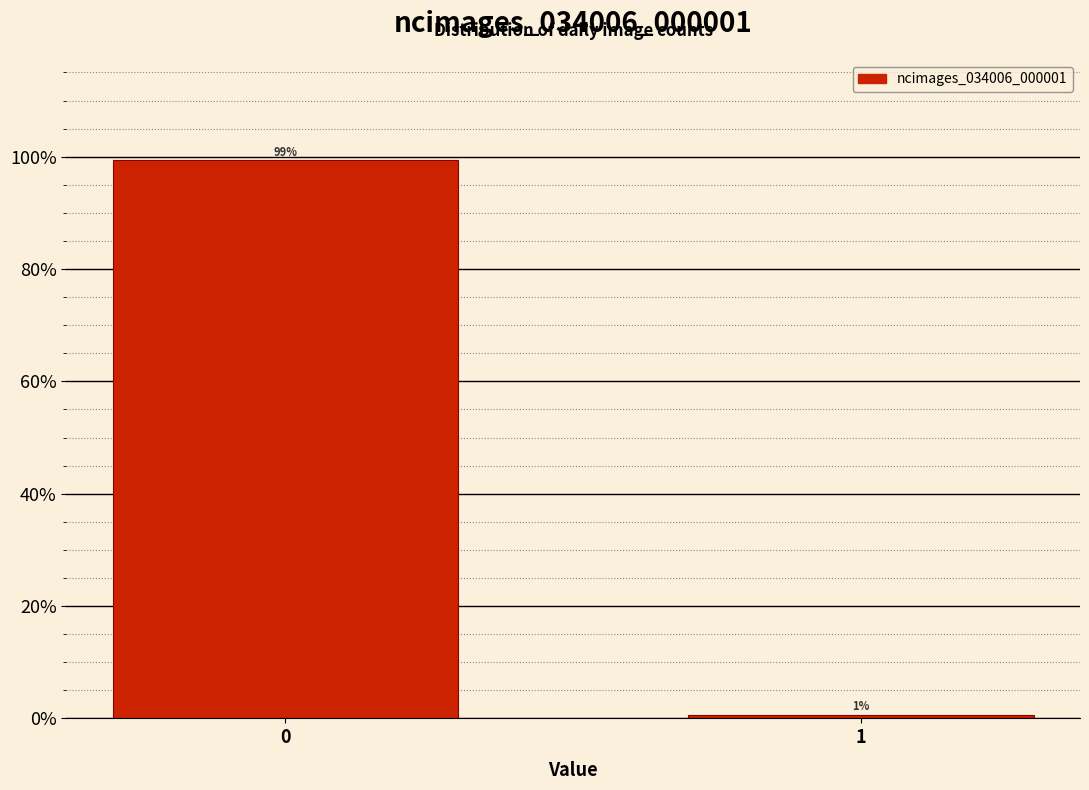

Is it true that the value at 0 is 137.5?

False